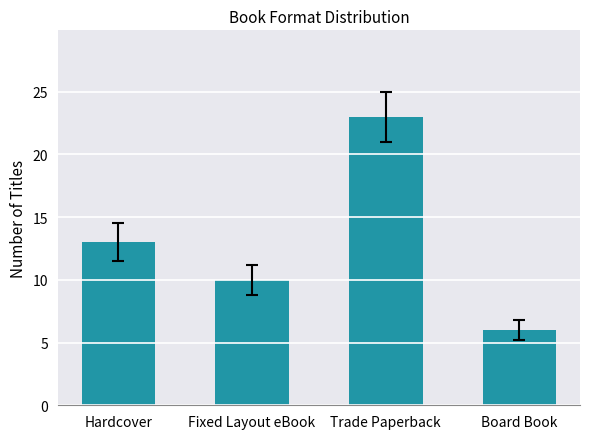

What is the sum of all values?

52